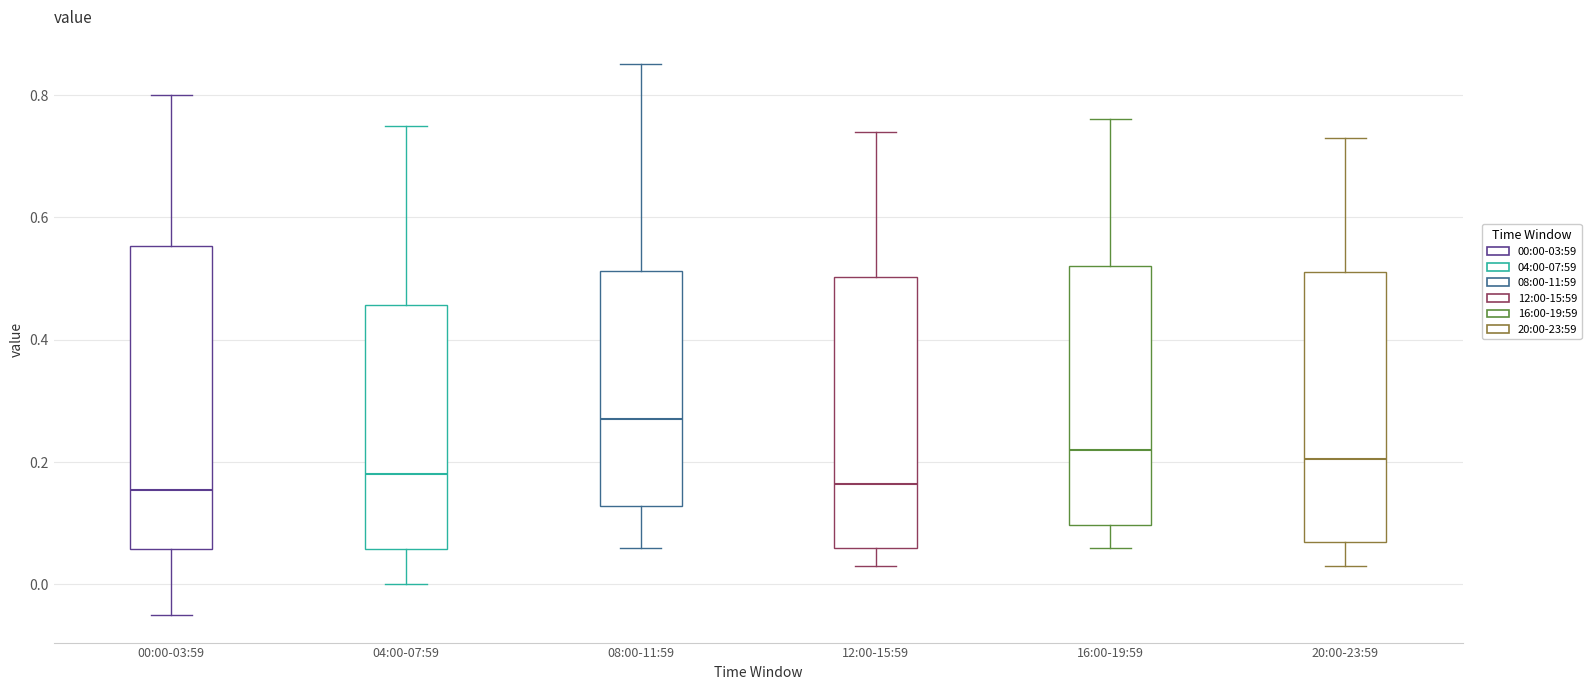

Reading left to right, read every box against the y-axis: the position of its median line, the range the box covers, and the ends of its whiskers. The values are not printed on the chart, so give them approximately, as read against the axis.

00:00-03:59: median 0.16, box 0.06 to 0.56, whiskers -0.04 to 0.80
04:00-07:59: median 0.18, box 0.06 to 0.46, whiskers 0.00 to 0.76
08:00-11:59: median 0.28, box 0.12 to 0.52, whiskers 0.06 to 0.86
12:00-15:59: median 0.16, box 0.06 to 0.50, whiskers 0.04 to 0.74
16:00-19:59: median 0.22, box 0.10 to 0.52, whiskers 0.06 to 0.76
20:00-23:59: median 0.20, box 0.08 to 0.52, whiskers 0.04 to 0.74